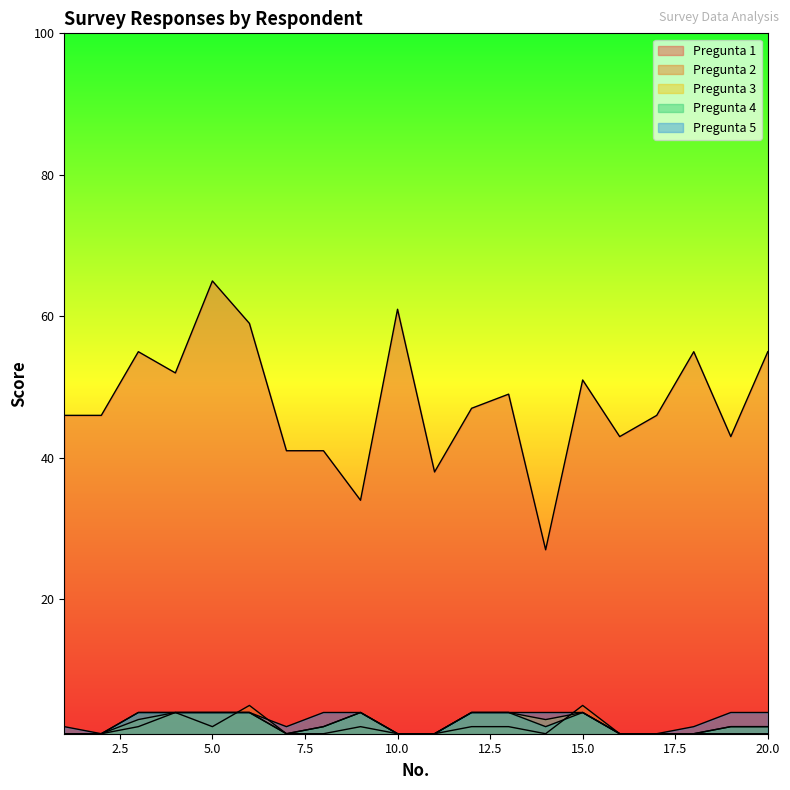

Where is the first local minimum for Pregunta 2?

5